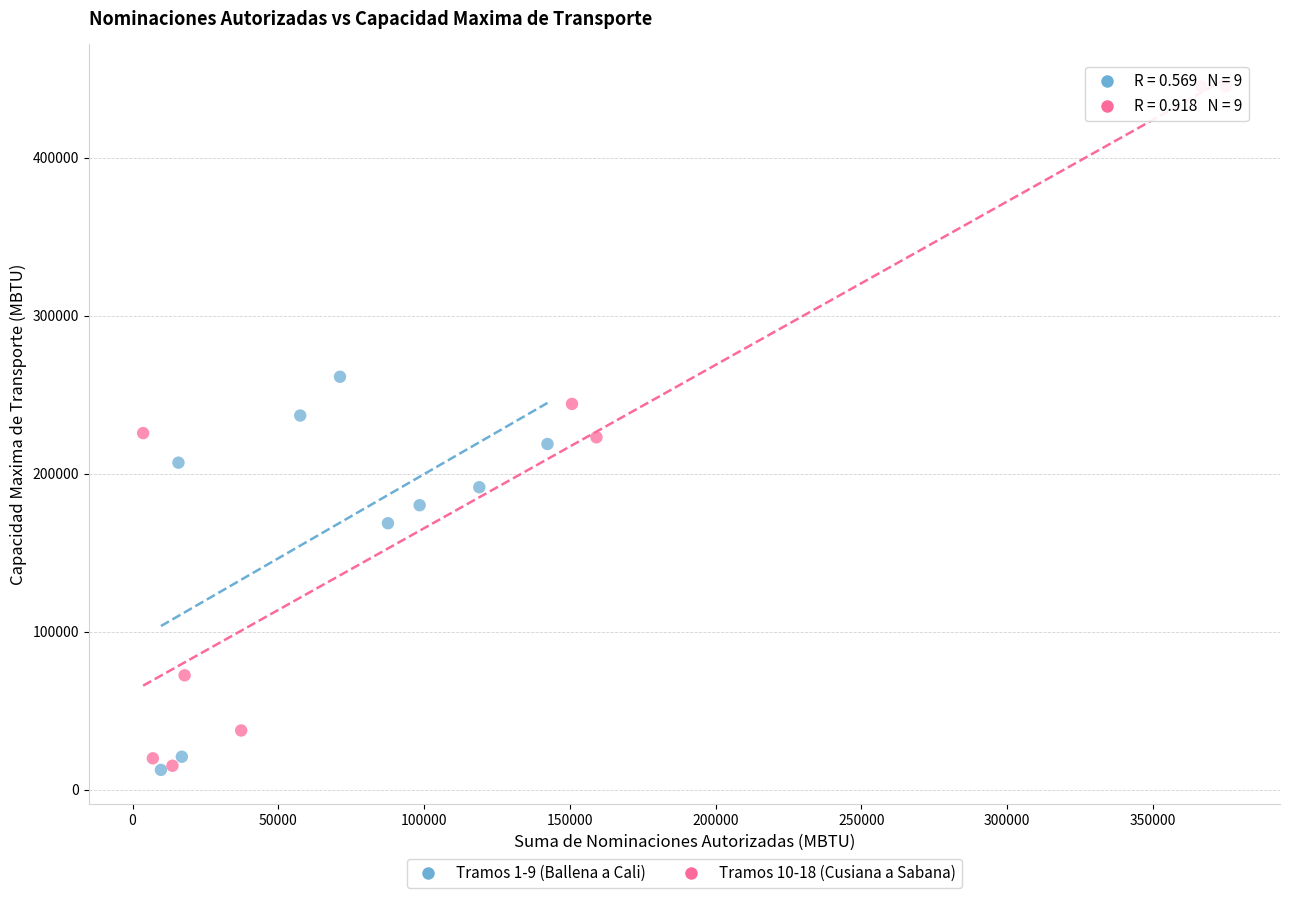

Which series has the widest spread of Y values?

Tramos 10-18 (Cusiana a Sabana)